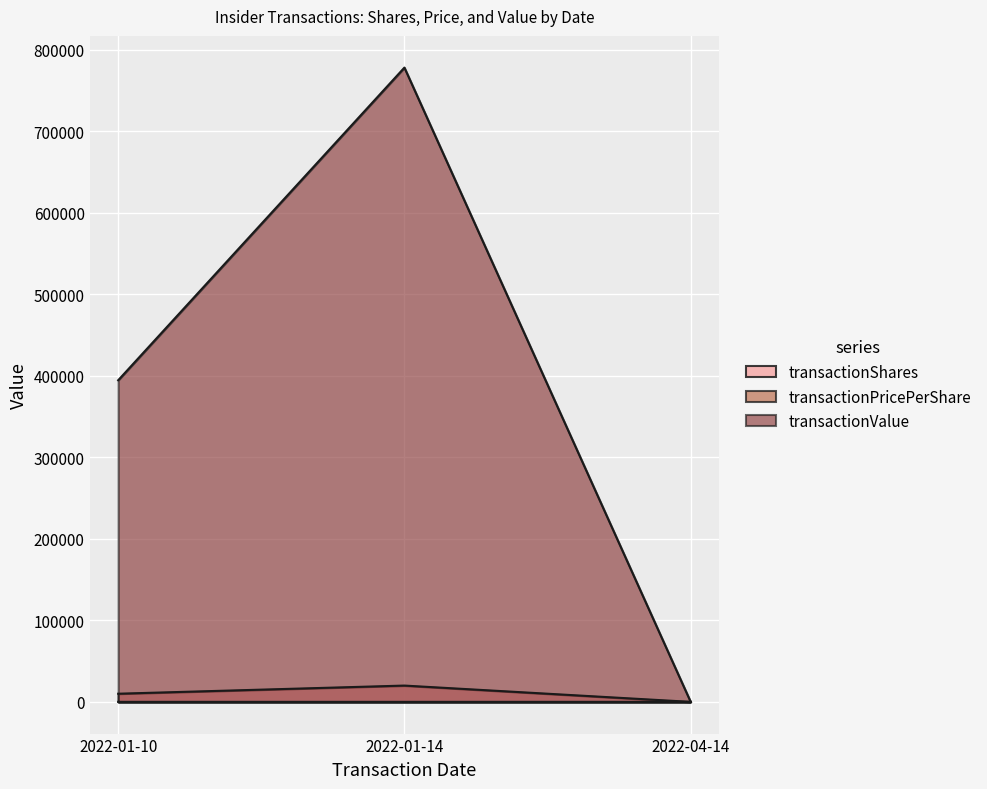

How many lines are shown in the chart?

3